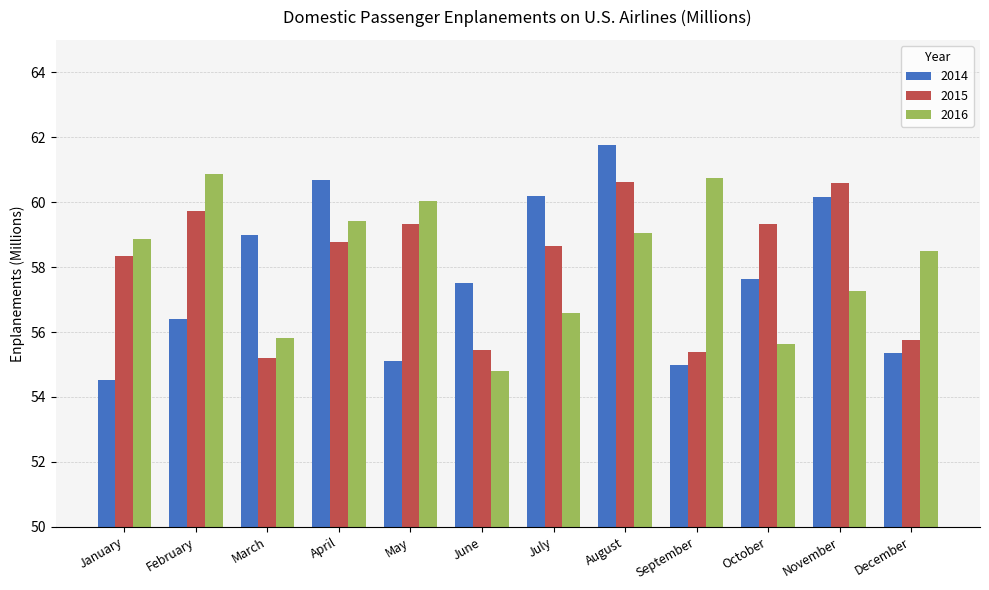

How many bars are there in total?

36